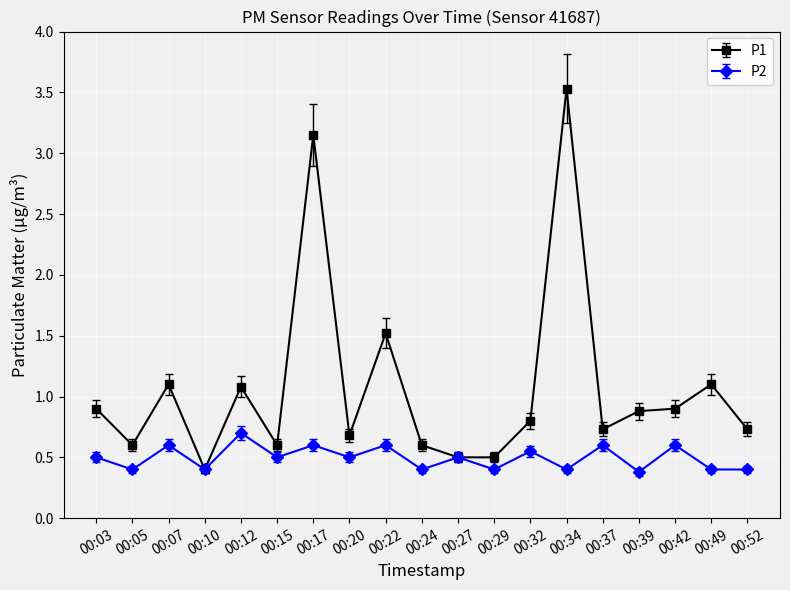

The value of P2 at 00:24 is 0.1. True or false?

False